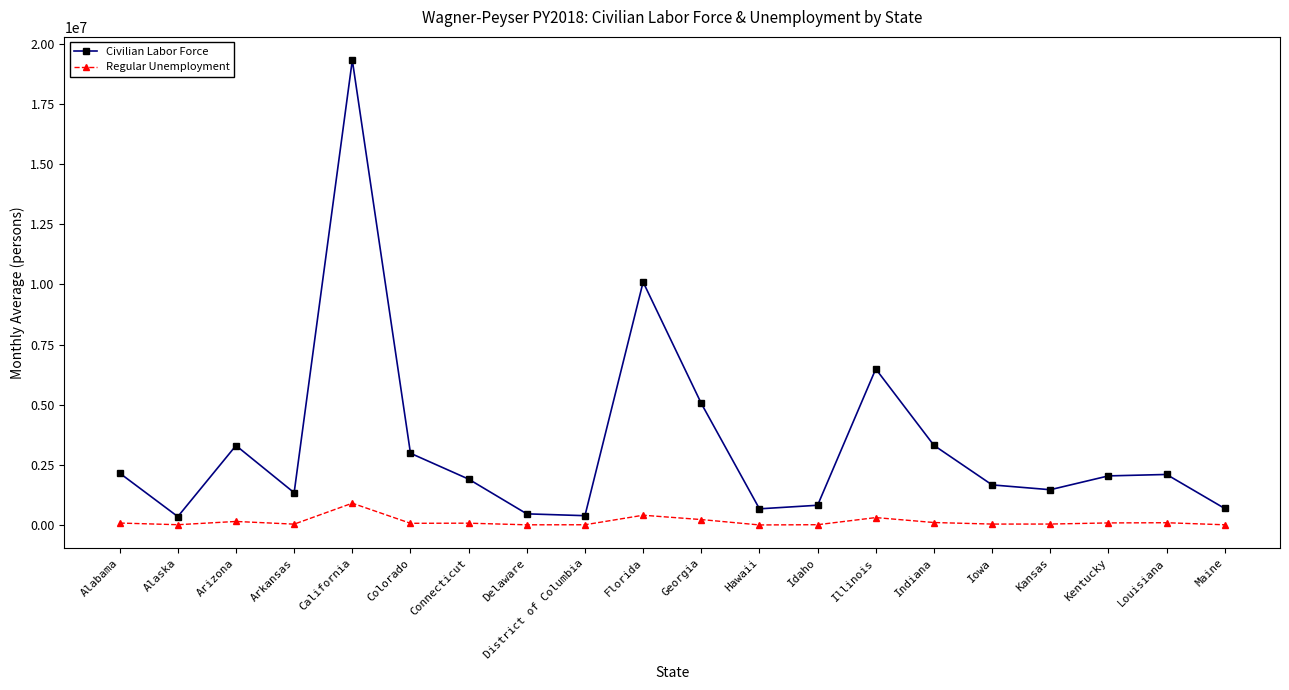

How many interior local peaks does the Civilian Labor Force series have?

5